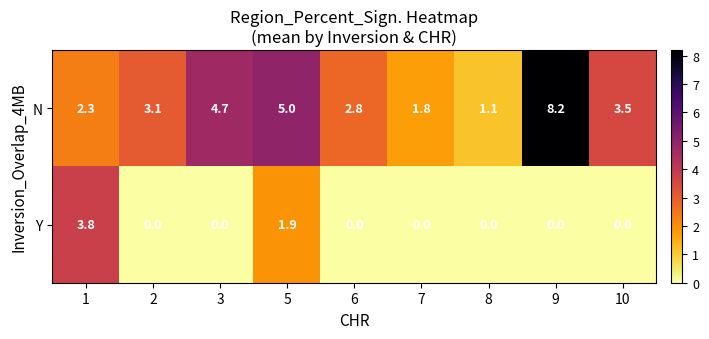

Is it true that N equals 8.2 at 9?

True